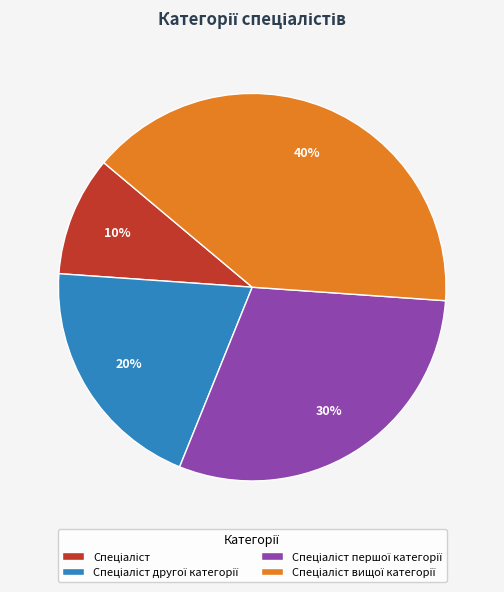

To the nearest percent, what is the average slice percentage?

25%